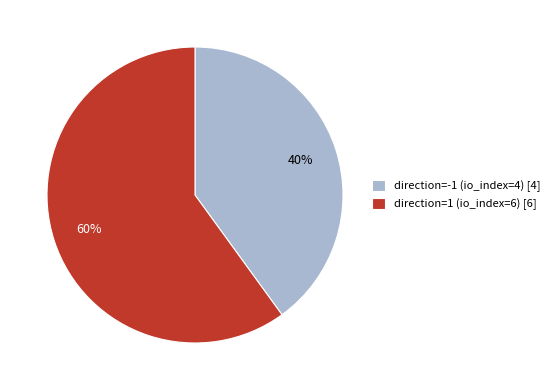

How many segments does this pie chart have?

2